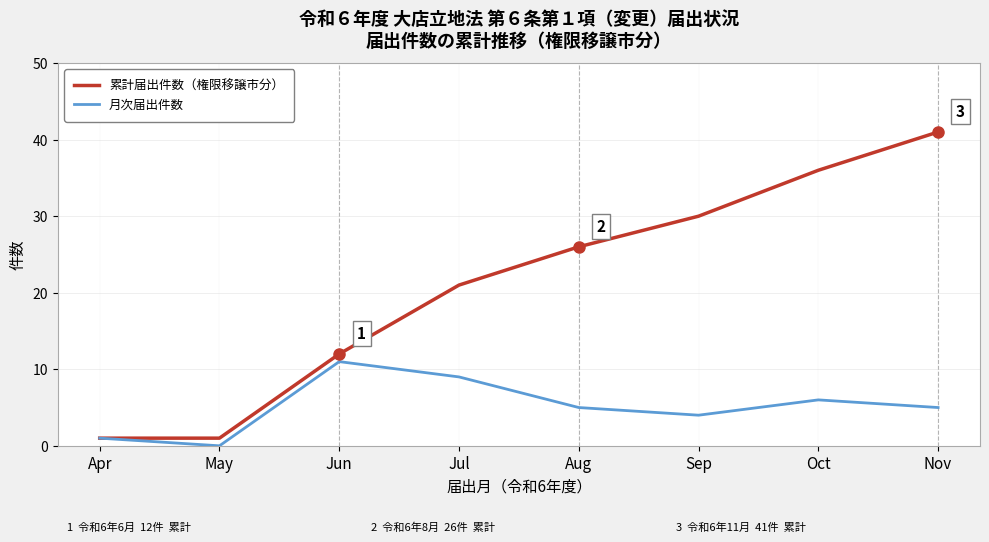

Does the chart display data point markers on the line(s)?

No